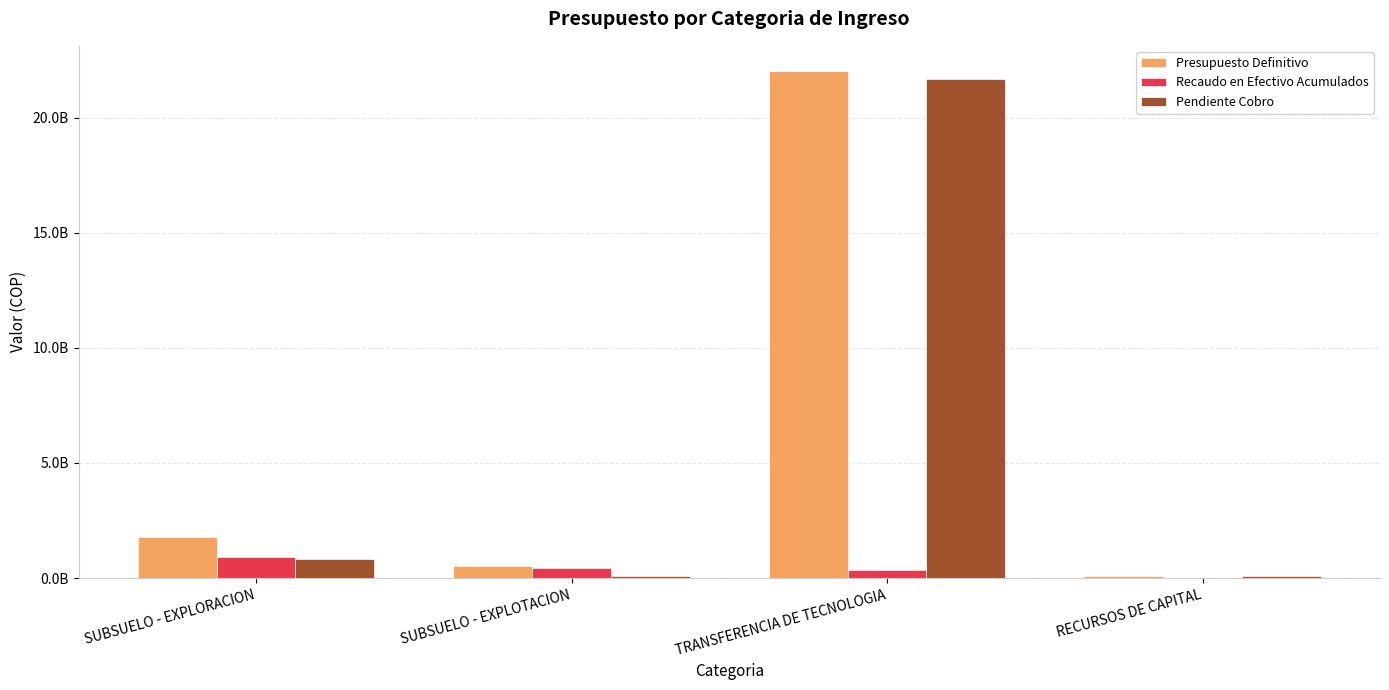

At how many categories does at least one series exceed 19069760162?

1